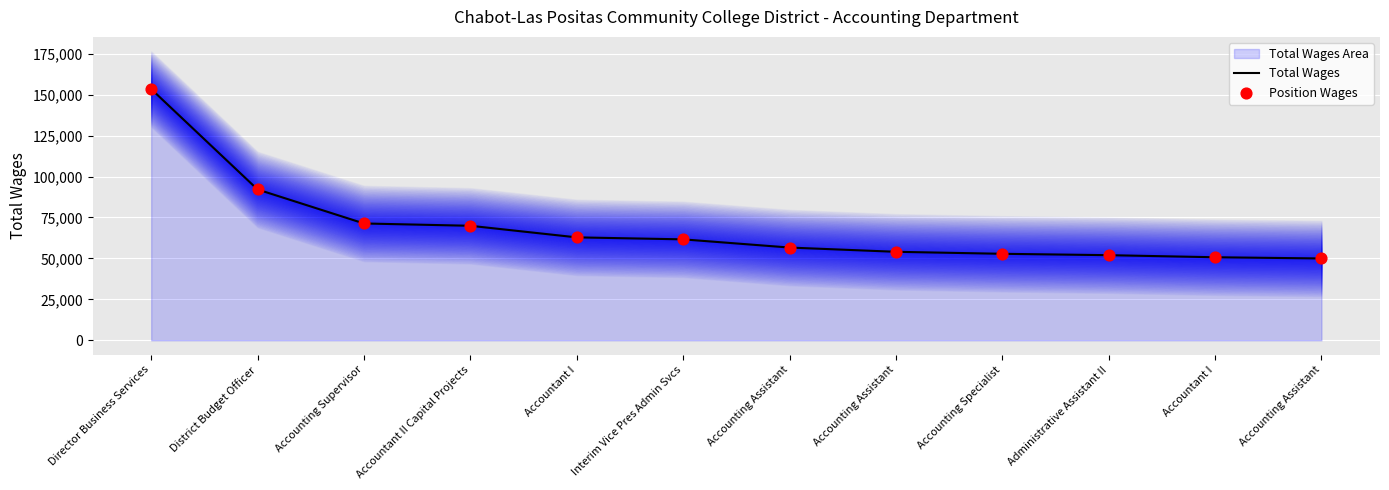

Which series reaches the maximum Y coordinate?

Total Wages